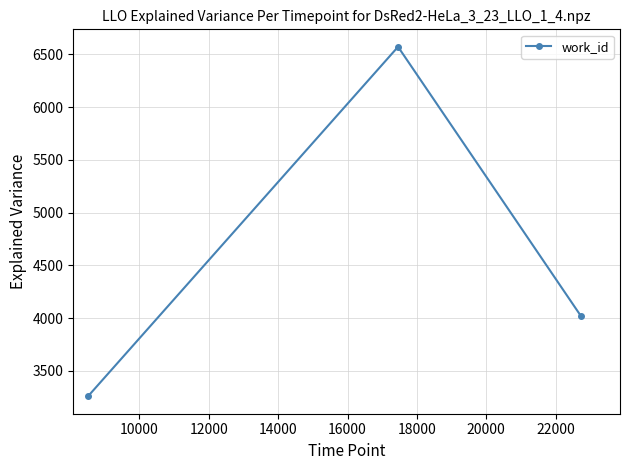

What is the maximum value shown in the chart?

6572